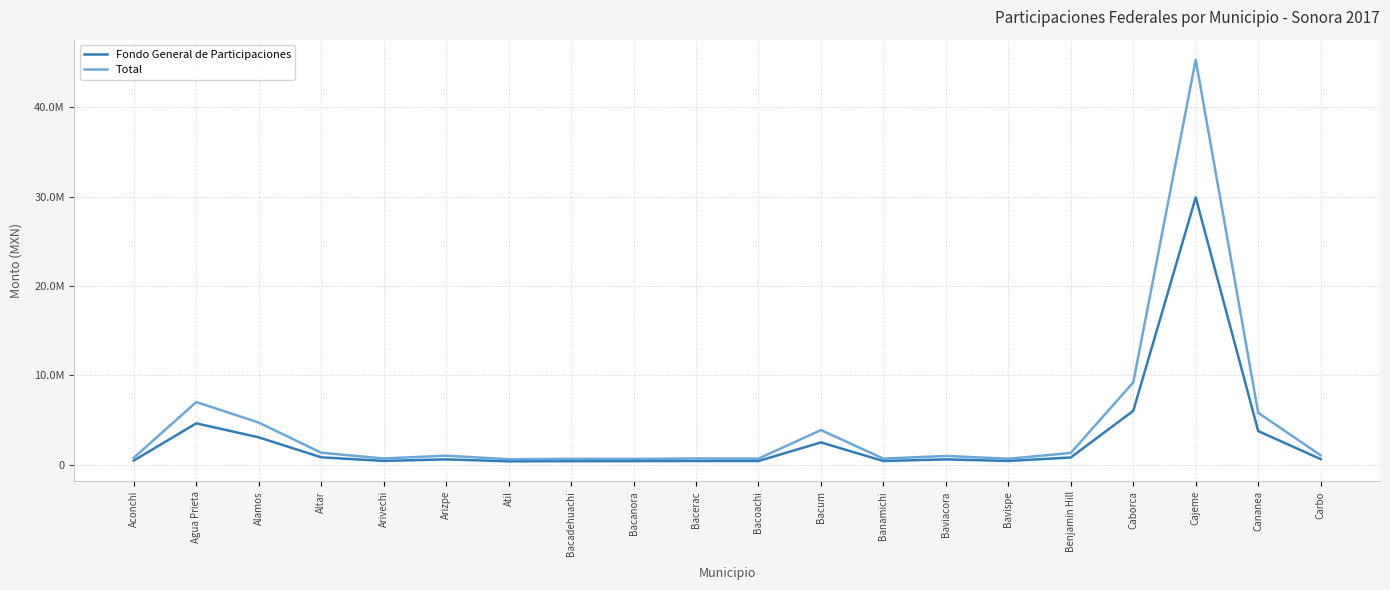

Is this an area chart (filled region under the line)?

No